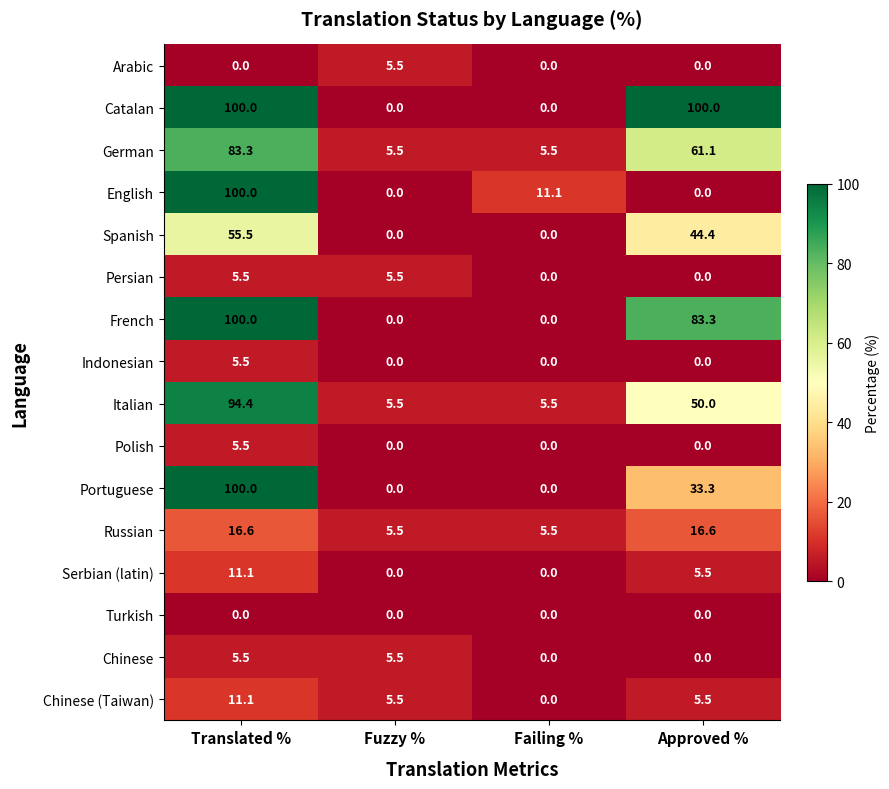

At which label does Italian reach its peak?

Translated %